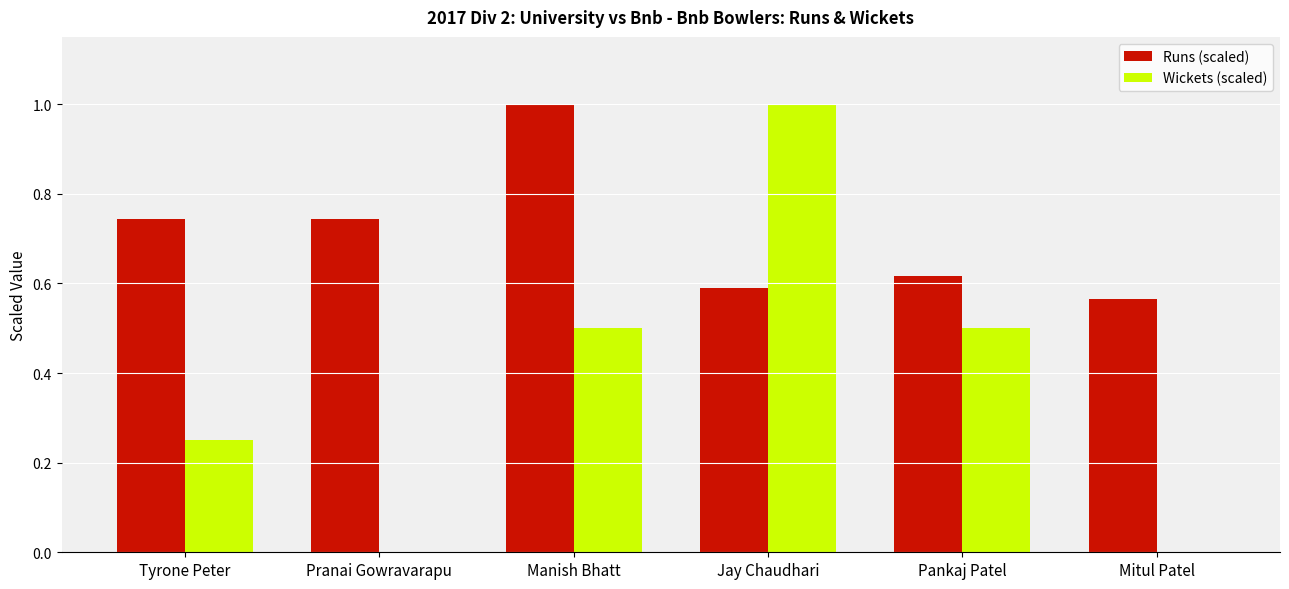

What is the sum of all Runs (scaled) values?

4.3